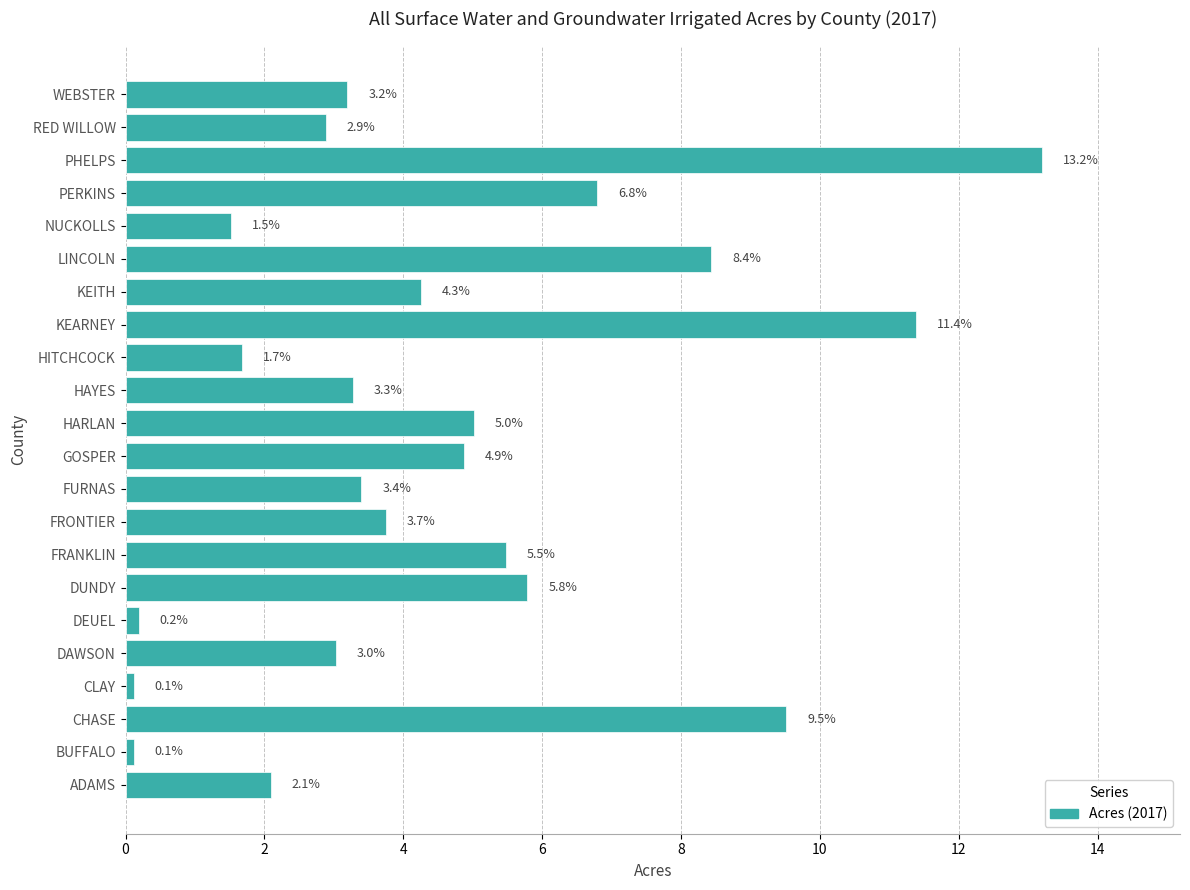

Which category has the highest value across all series?

PHELPS